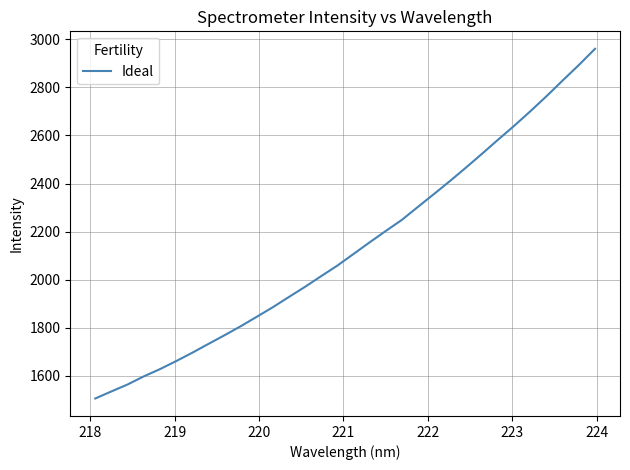

What is the difference between the maximum and minimum values?

1455.4